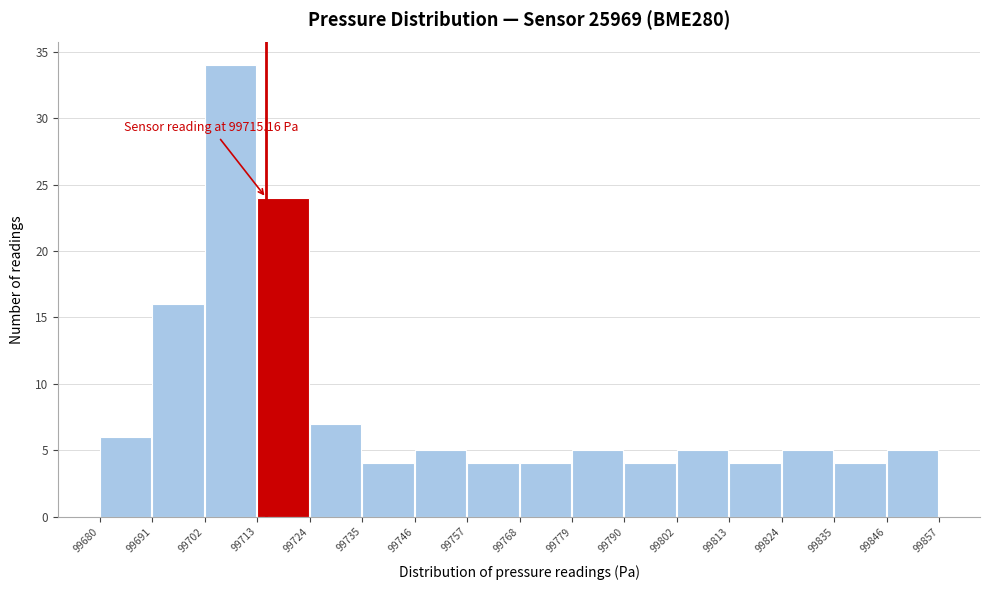

Over which range of the x-axis is the bar tallest?

99702 to 99713